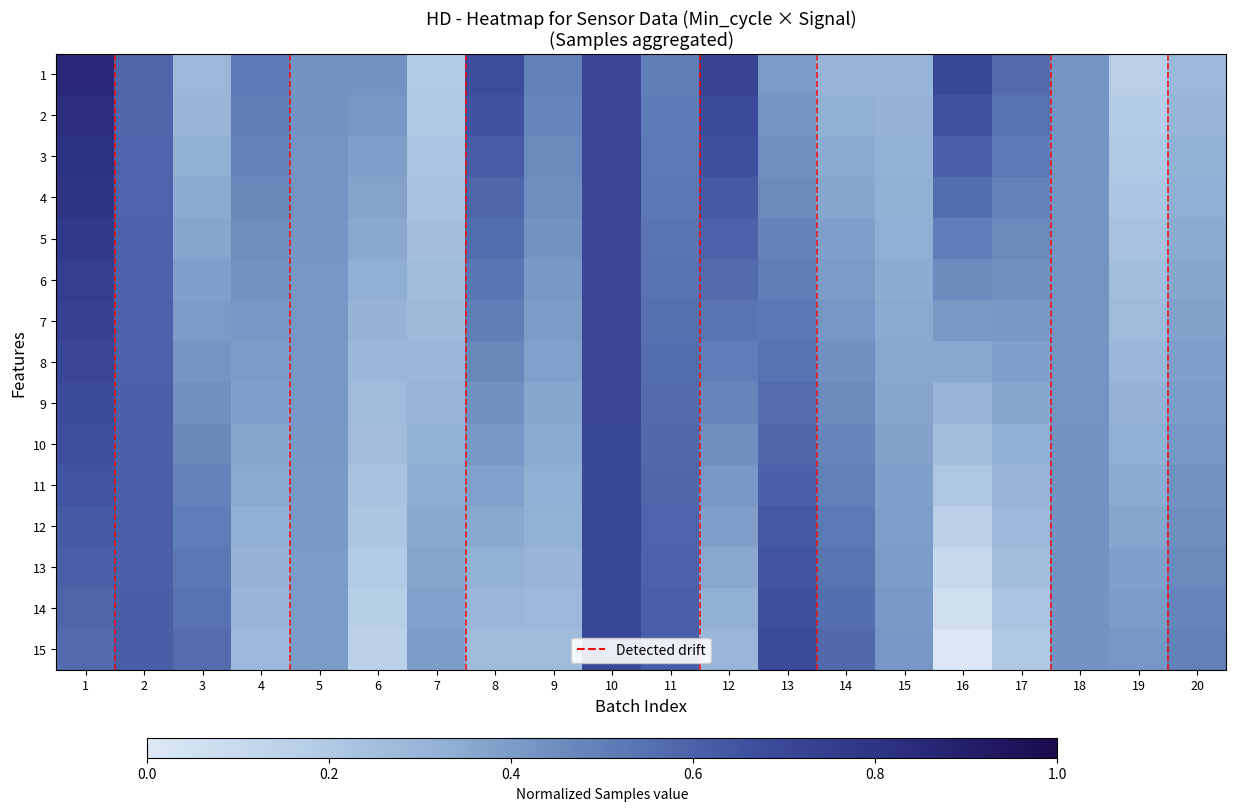

Which has a higher value, 4 or 20?

4